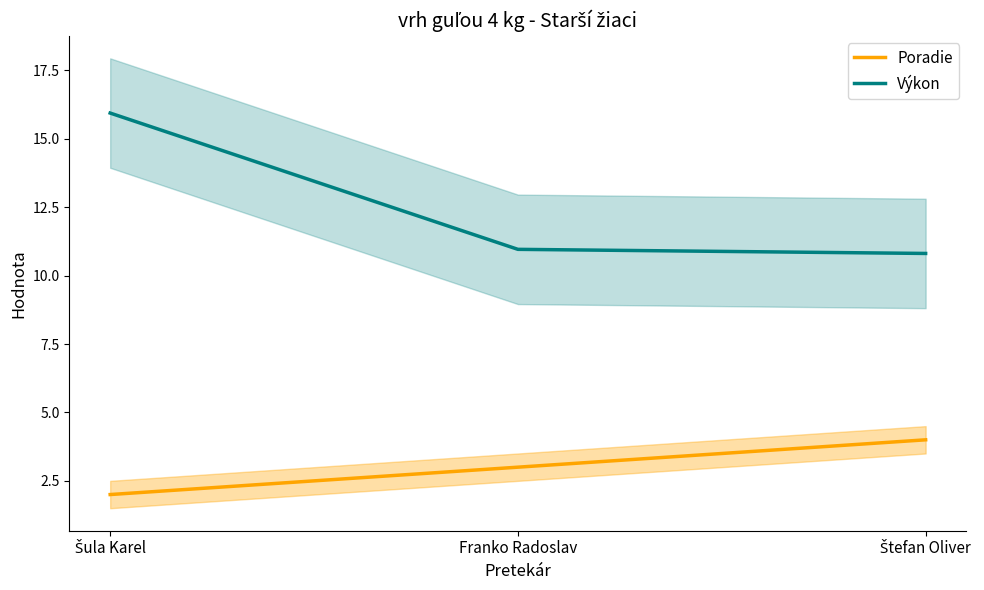

What is the label of the 3rd point from the right?

Šula Karel